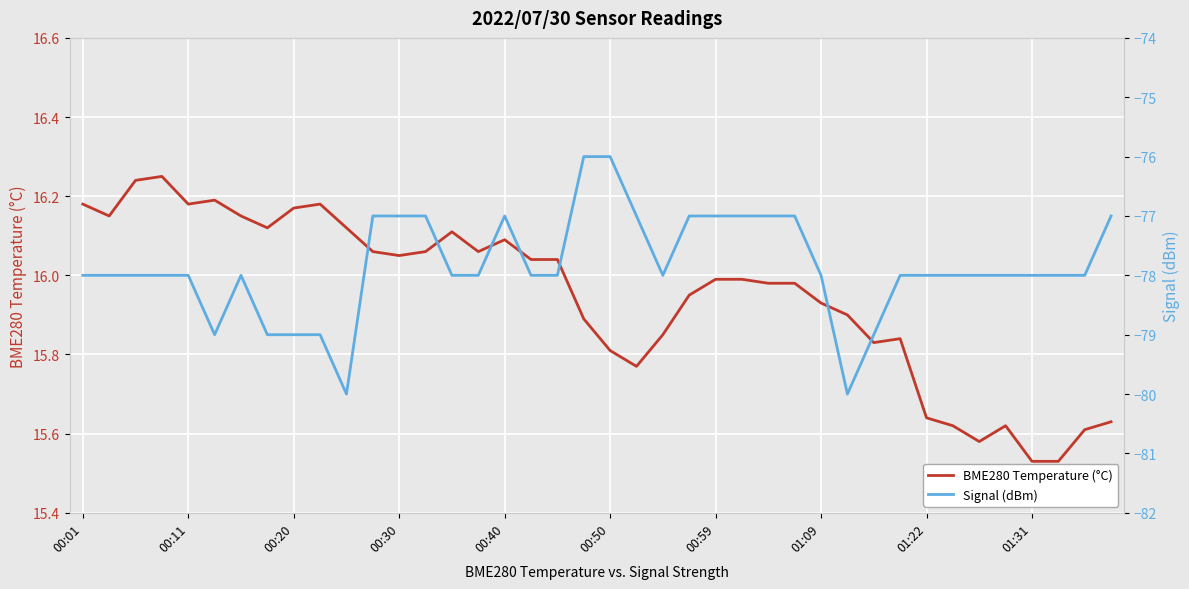

What is the maximum value for Signal (dBm)?

-76.0